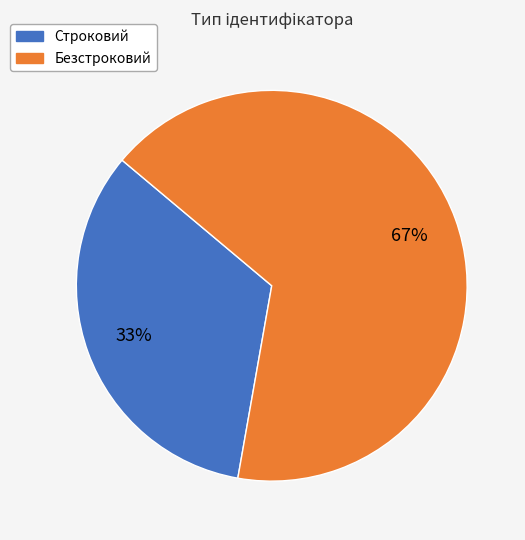

What is the smallest slice in the pie chart?

Строковий